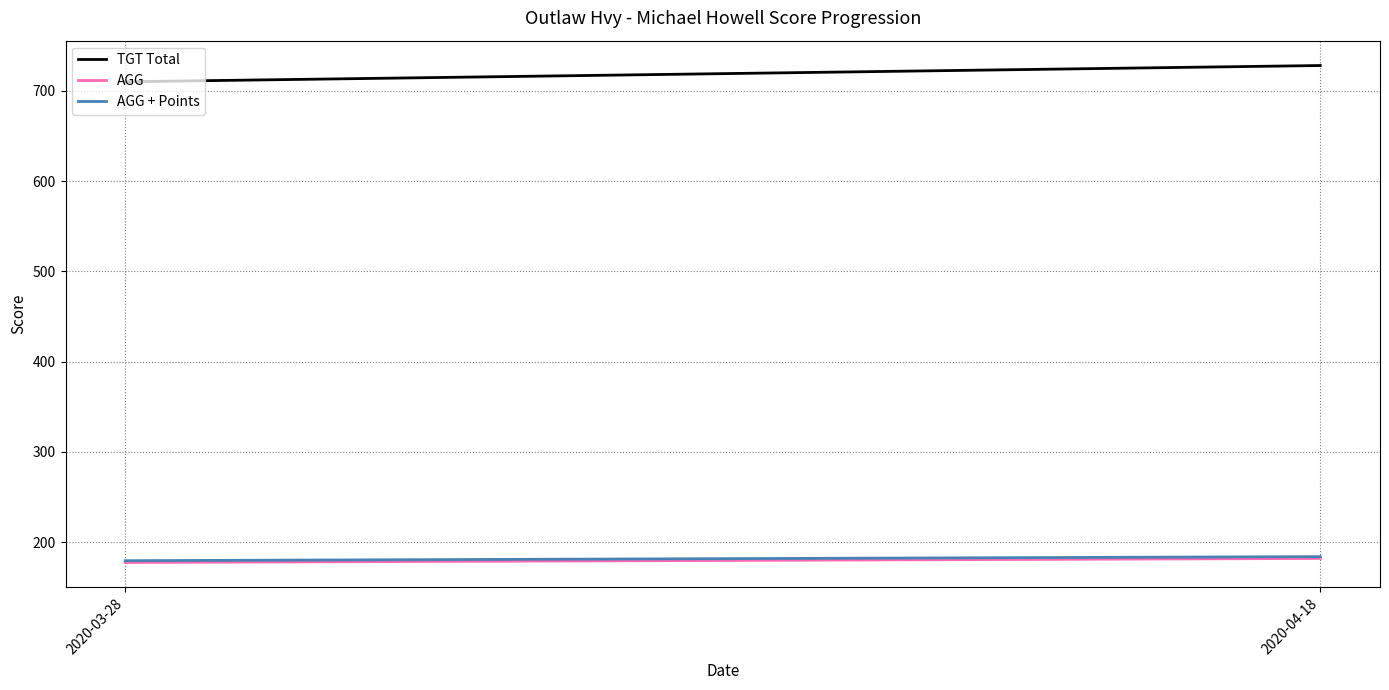

How many lines are shown in the chart?

3